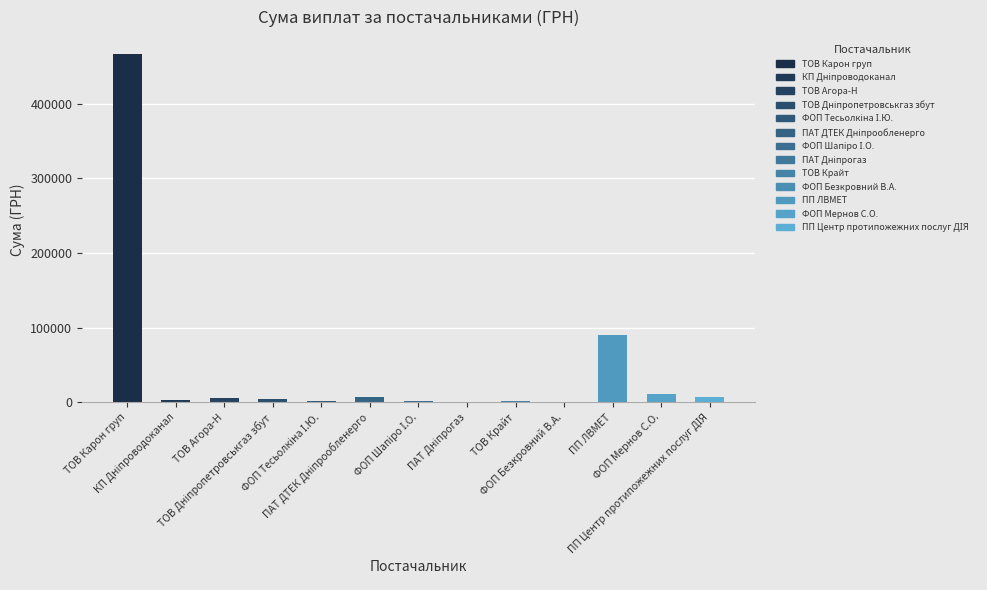

Approximately how many times larger is the value at ТОВ "Карон груп" compared to ФОП "Шапіро І.О."?

398.3